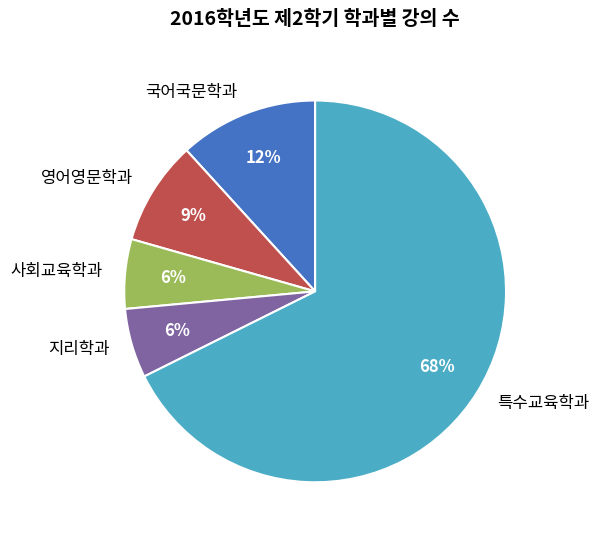

Which category has the biggest portion of the pie?

특수교육학과